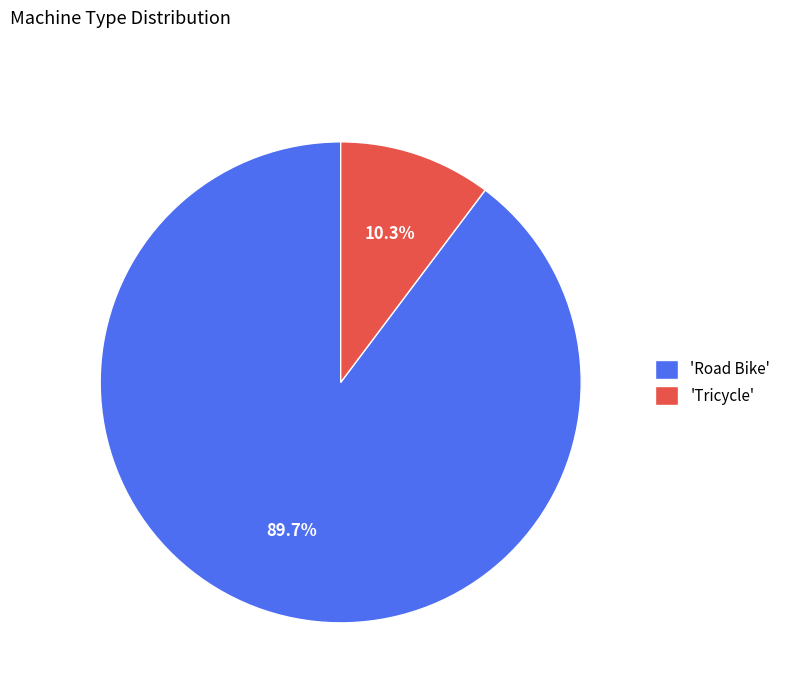

What is the total percentage of 'Road Bike' and 'Tricycle'?

100.0%